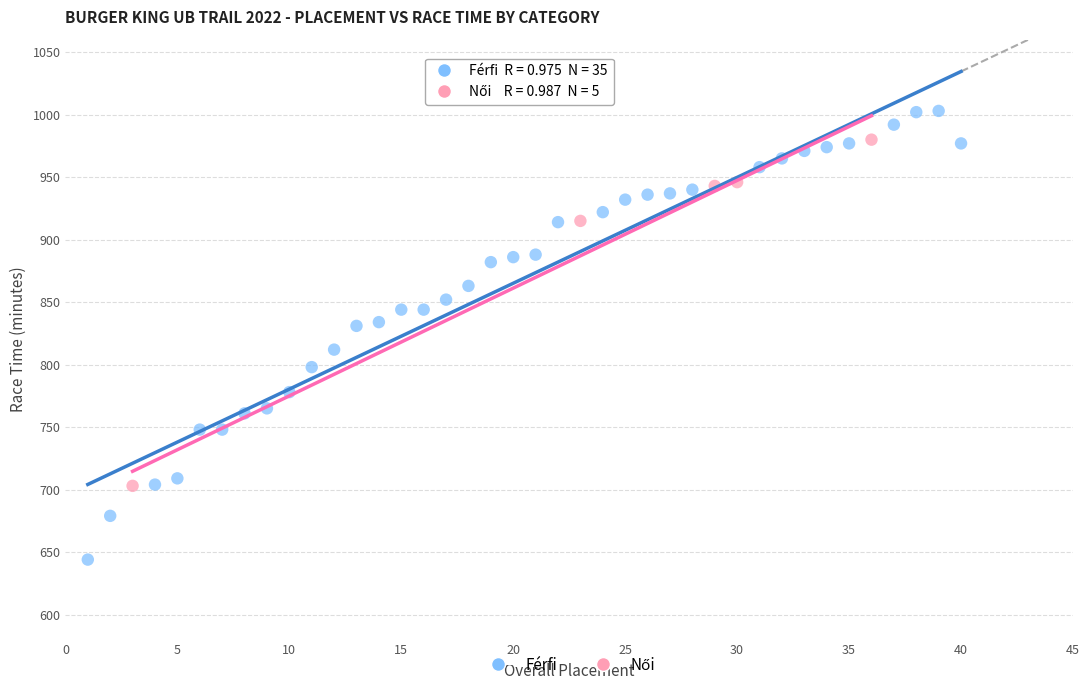

Which series contains the highest Y value?

Férfi